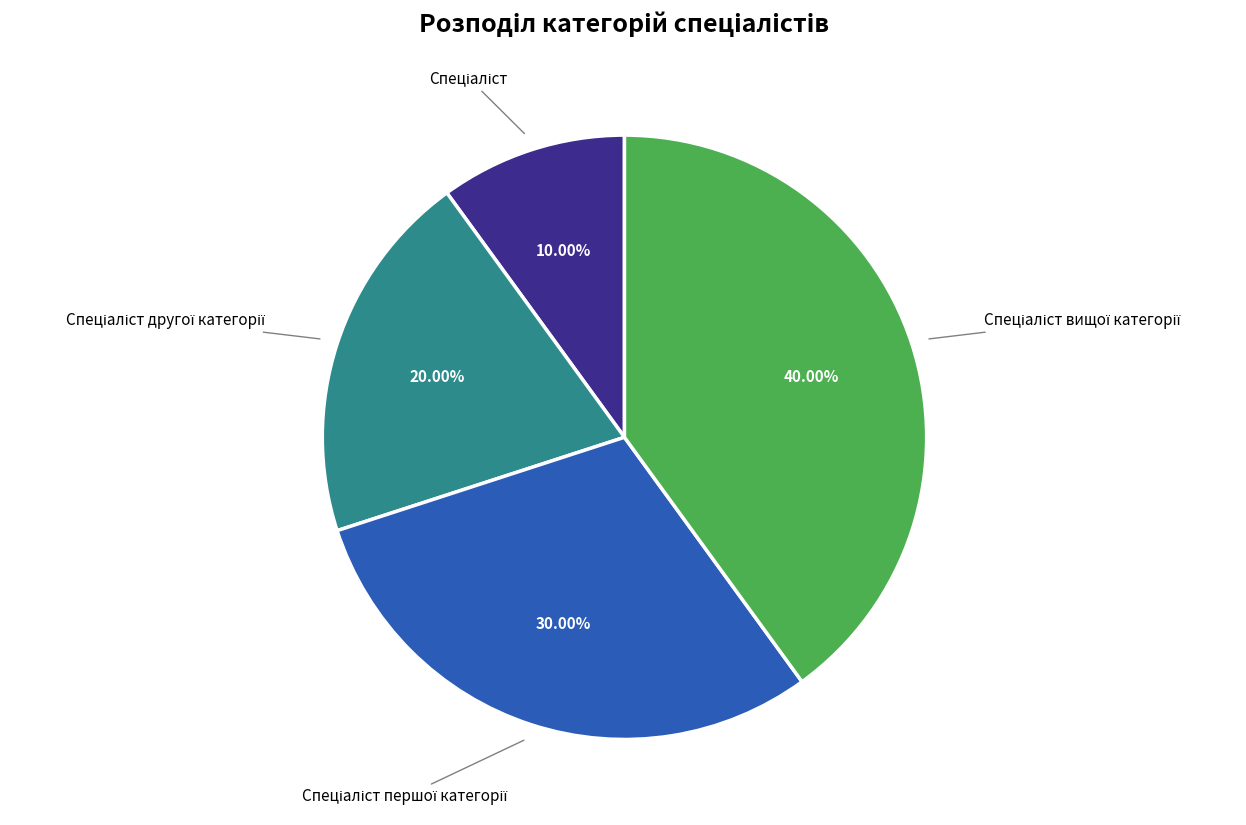

Is there any slice that represents more than half of the pie?

No